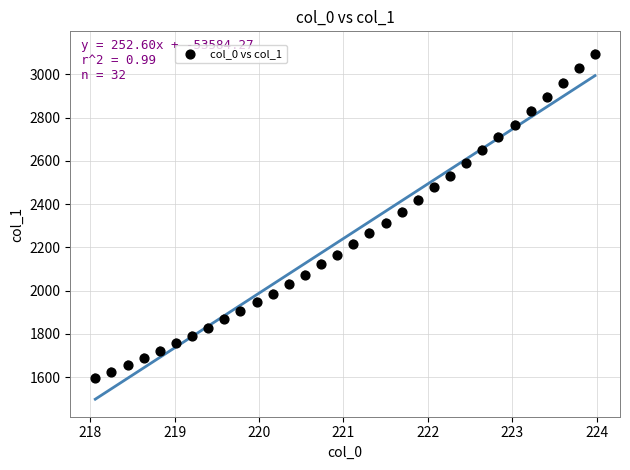

What is the range of X values (max minus min)?

5.9